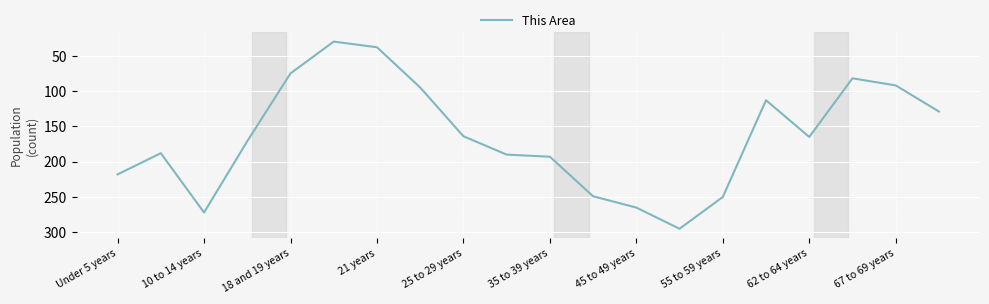

What is the greatest value displayed?

295